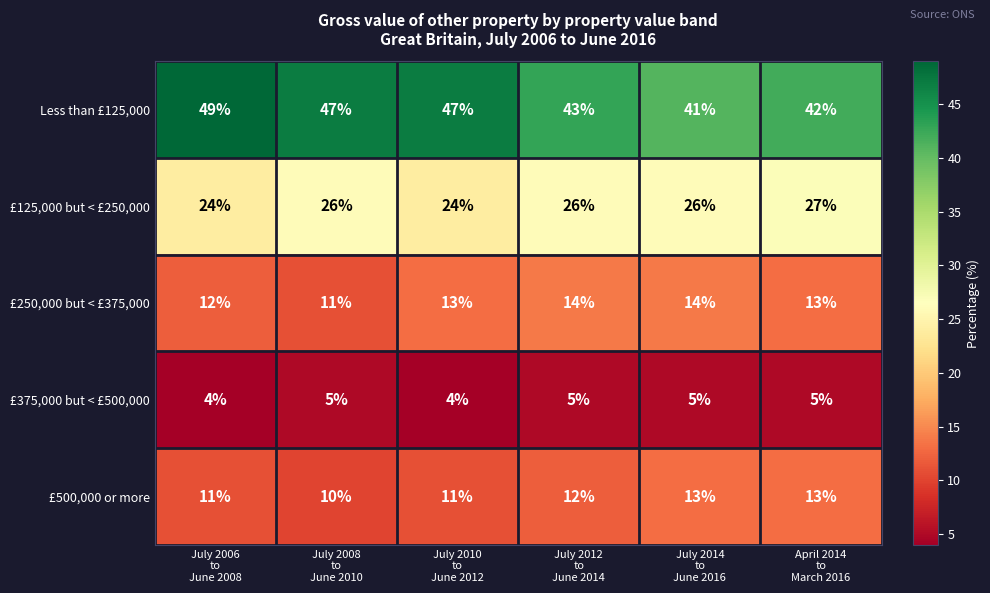

How many £250,000 but < £375,000 values are between 12 and 14?

5